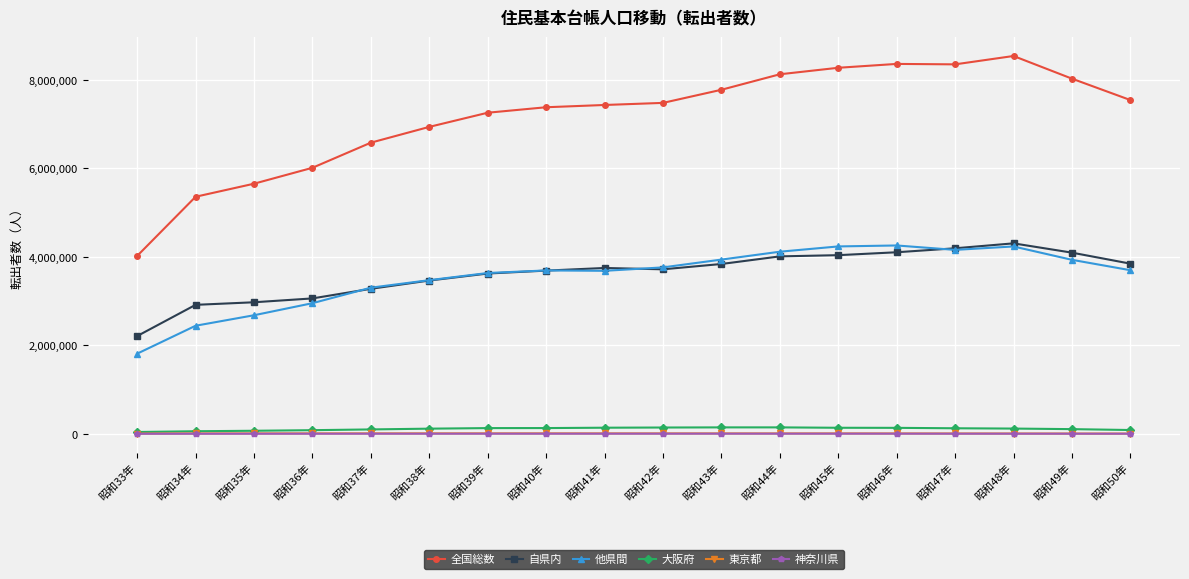

What is the total value across all series at 昭和39年?

14655224